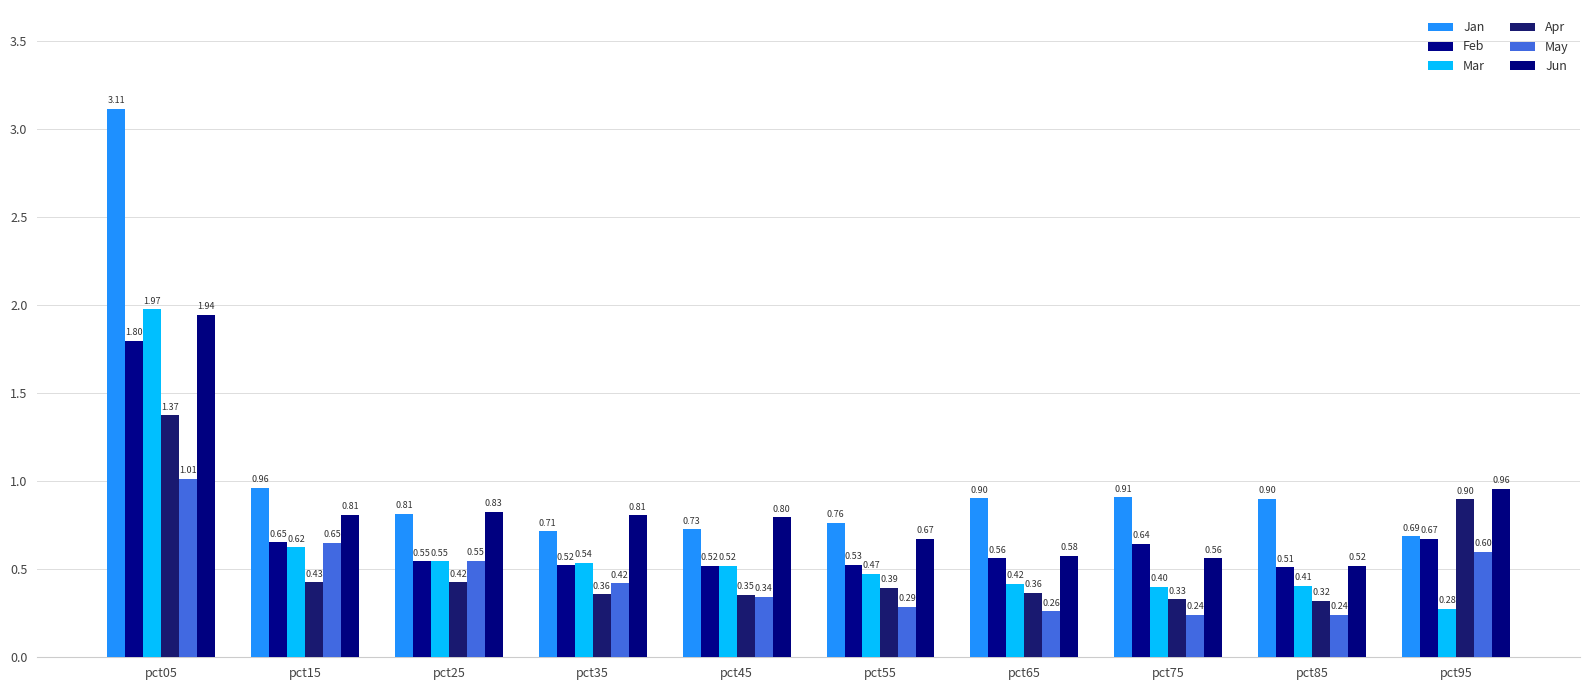

Which has a higher value, pct65 or pct45?

pct65